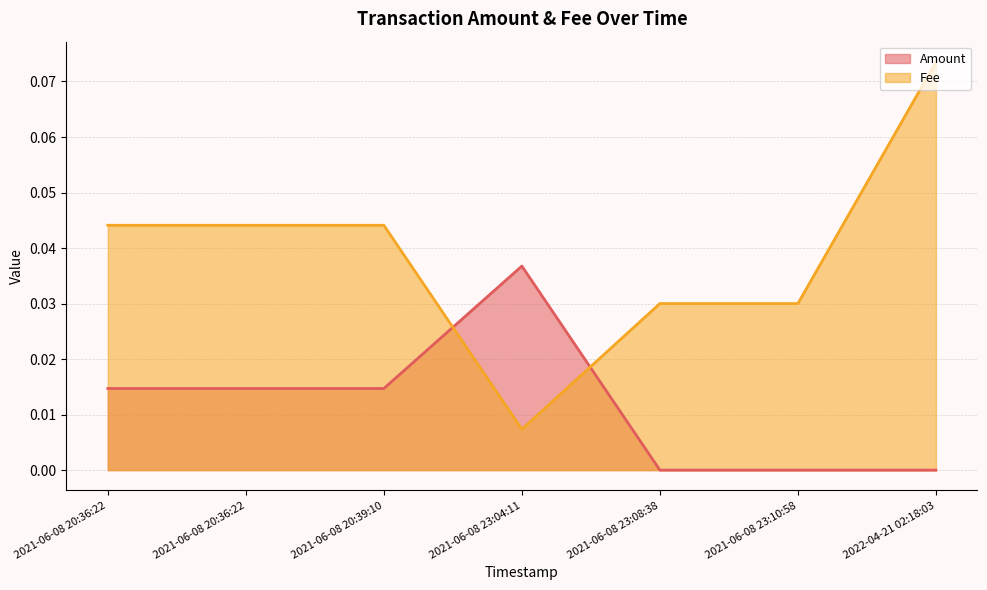

How many distinct data groups are displayed?

2